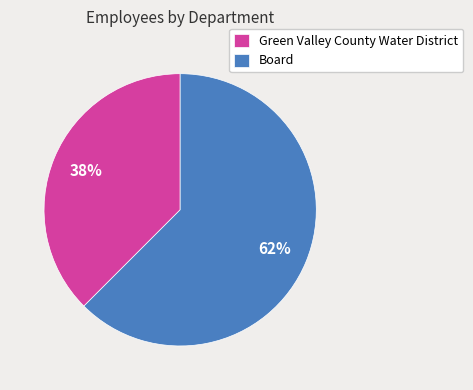

Count the number of slices in the pie.

2